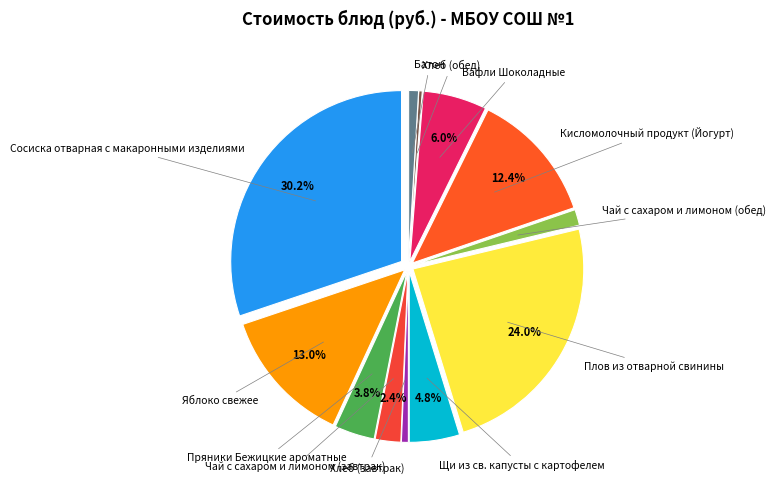

How many segments does this pie chart have?

12